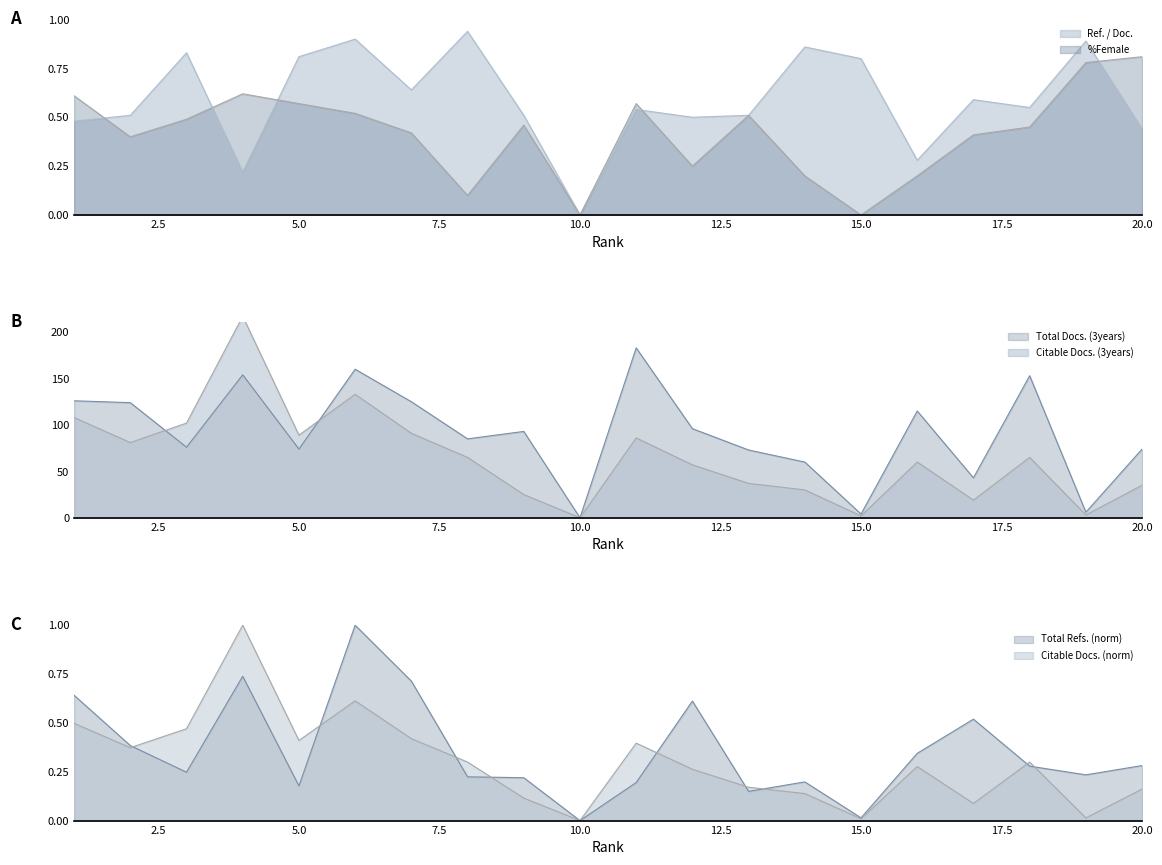

The value of Ref. / Doc. at 6 is 0.4. True or false?

False